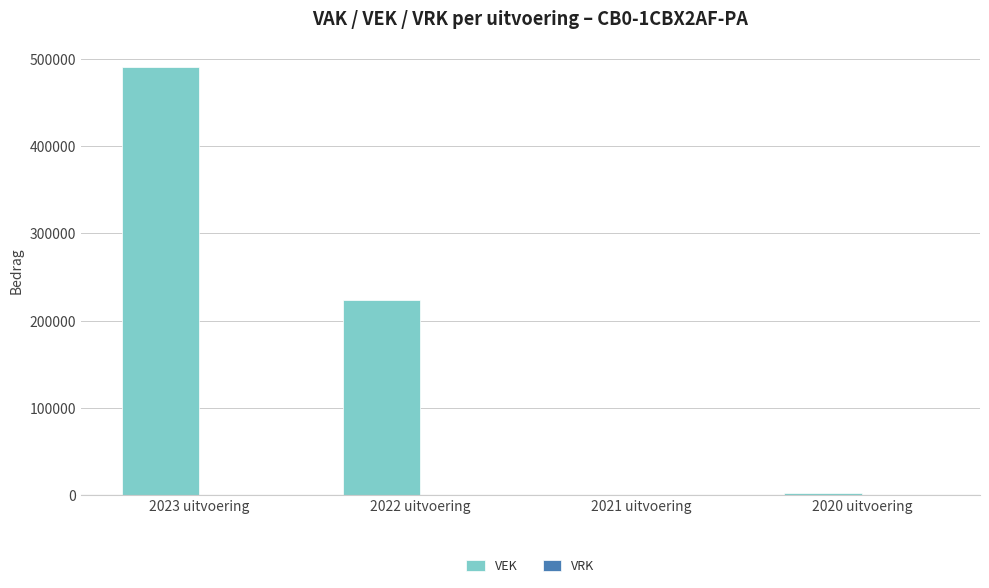

Which has a higher value, 2023 uitvoering or 2022 uitvoering?

2023 uitvoering